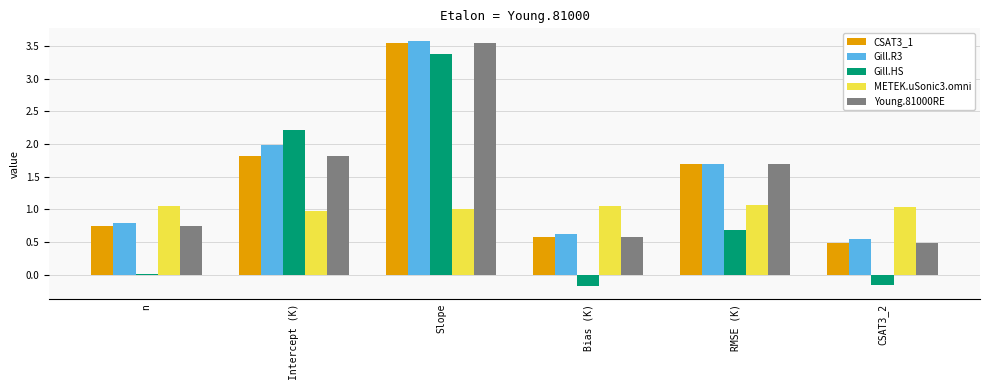

Are the bars horizontal?

No